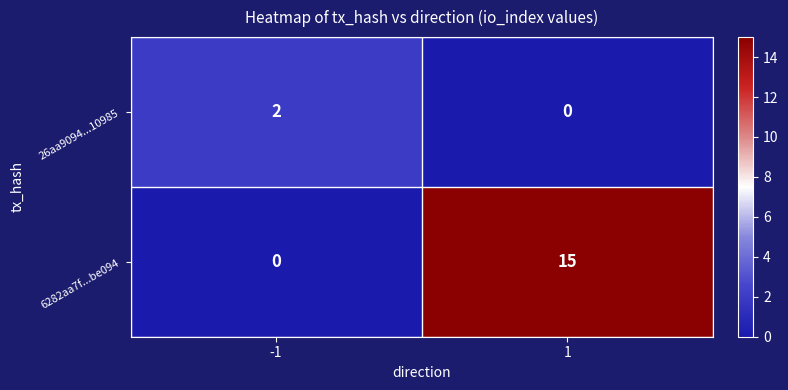

Which series changed the most between -1 and 1?

6282aa7f...be094